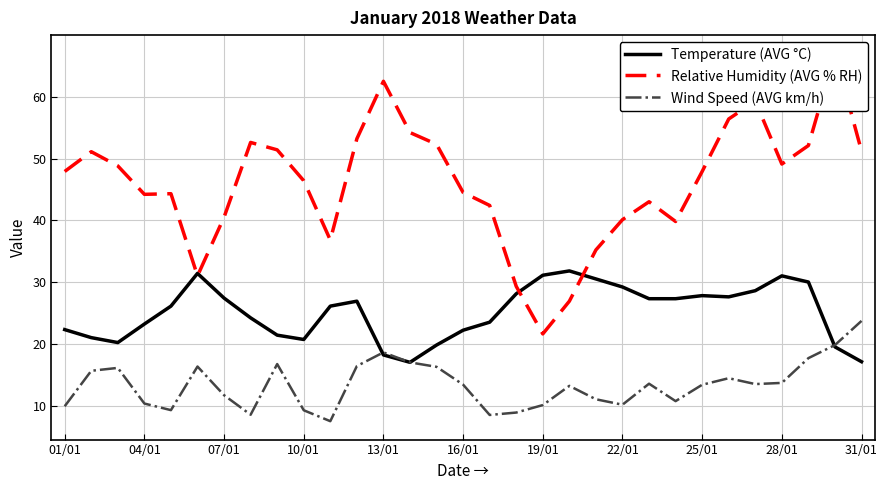

What is the average value of the Wind Speed (AVG km/h) series?

13.4